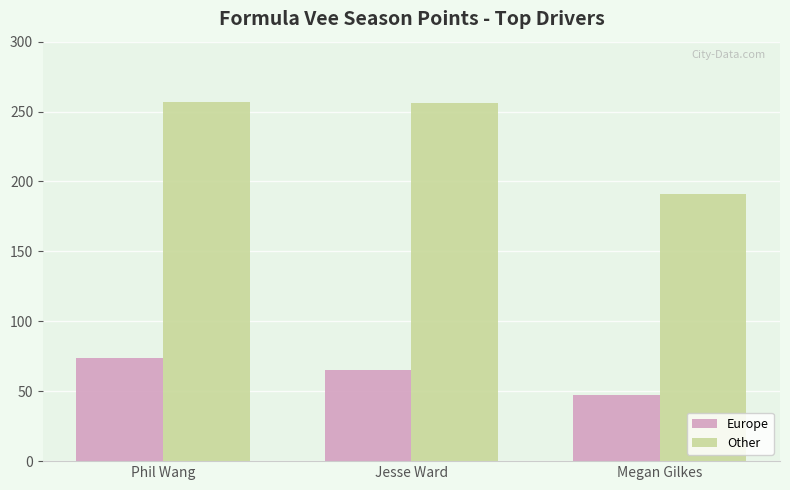

At which label is Europe closest to 60?

Jesse Ward